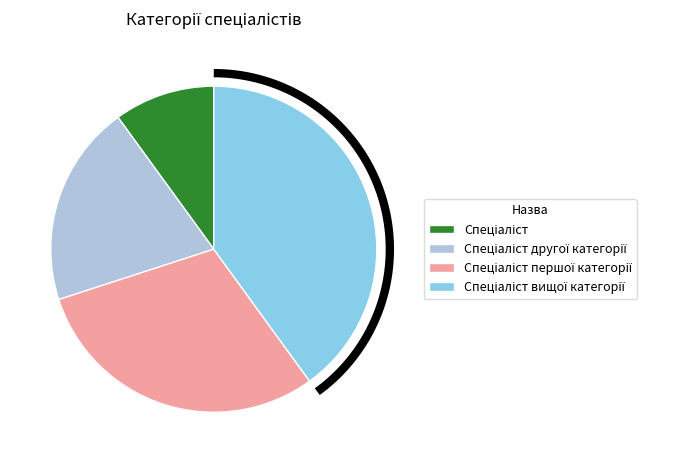

Rank the categories by value from highest to lowest.

Спеціаліст вищої категорії, Спеціаліст першої категорії, Спеціаліст другої категорії, Спеціаліст